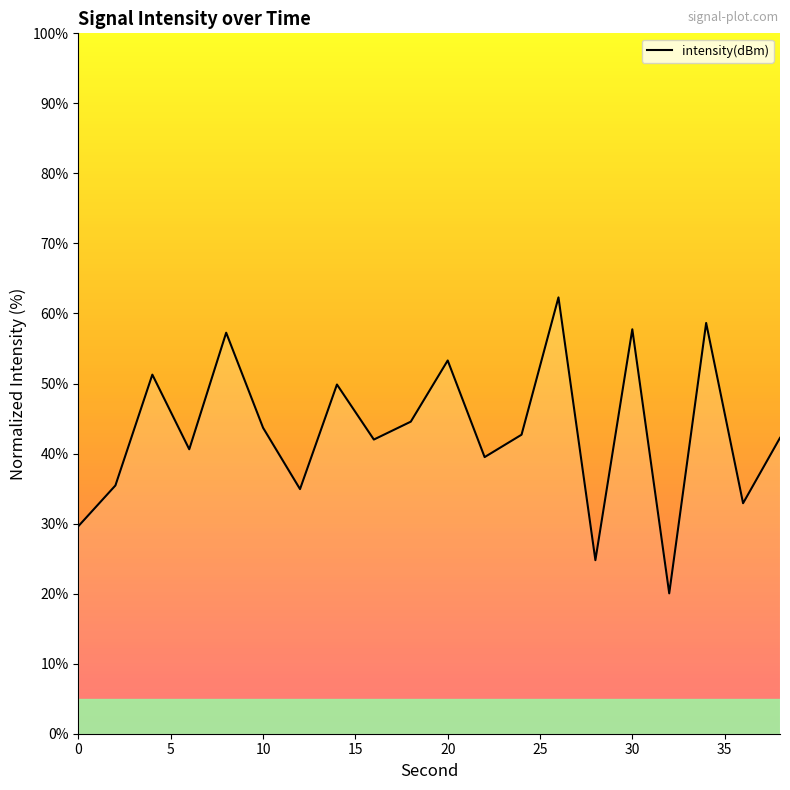

What is the smallest value displayed?

20.0